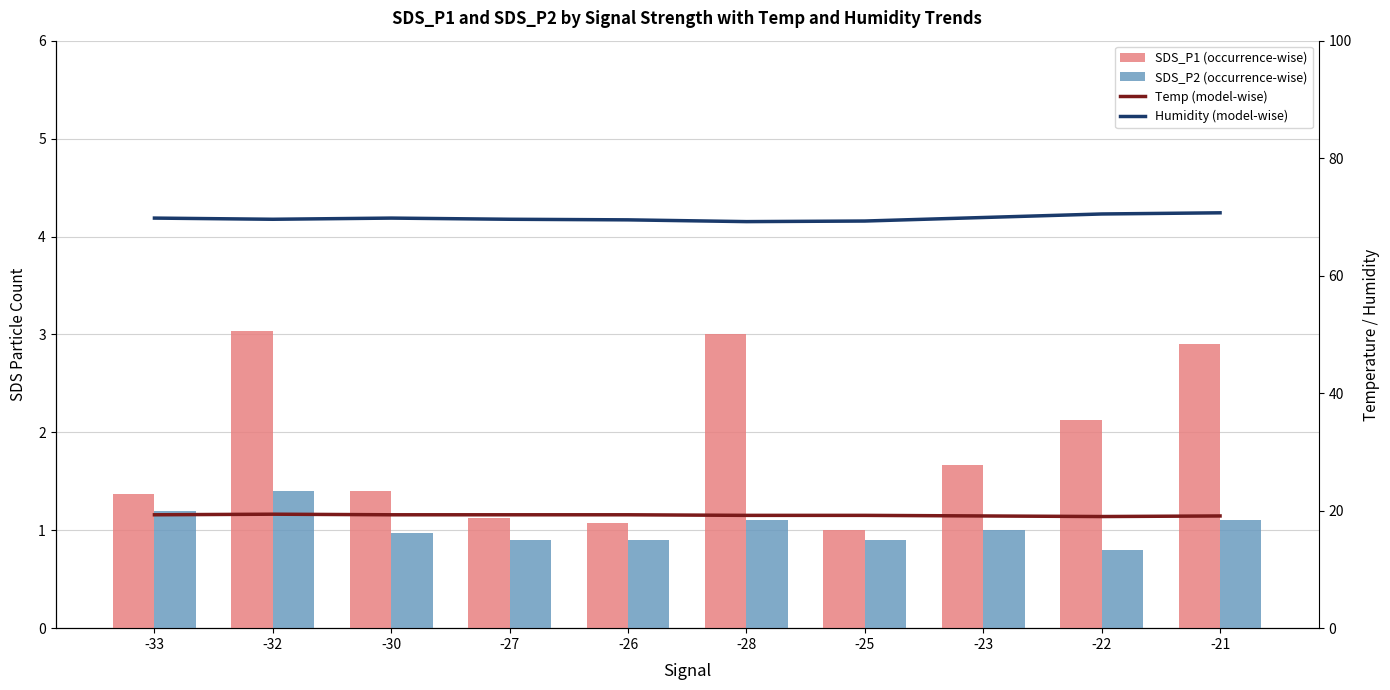

Reading left to right, list all the values displayed in this chart.

SDS_P1 (occurrence-wise): 1.4	3.0	1.4	1.1	1.1	3.0	1.0	1.7	2.1	2.9
SDS_P2 (occurrence-wise): 1.2	1.4	1.0	0.9	0.9	1.1	0.9	1.0	0.8	1.1
Temp (model-wise): 19.3	19.4	19.3	19.3	19.3	19.2	19.2	19.1	19.0	19.1
Humidity (model-wise): 69.8	69.6	69.8	69.6	69.5	69.2	69.3	69.9	70.5	70.7